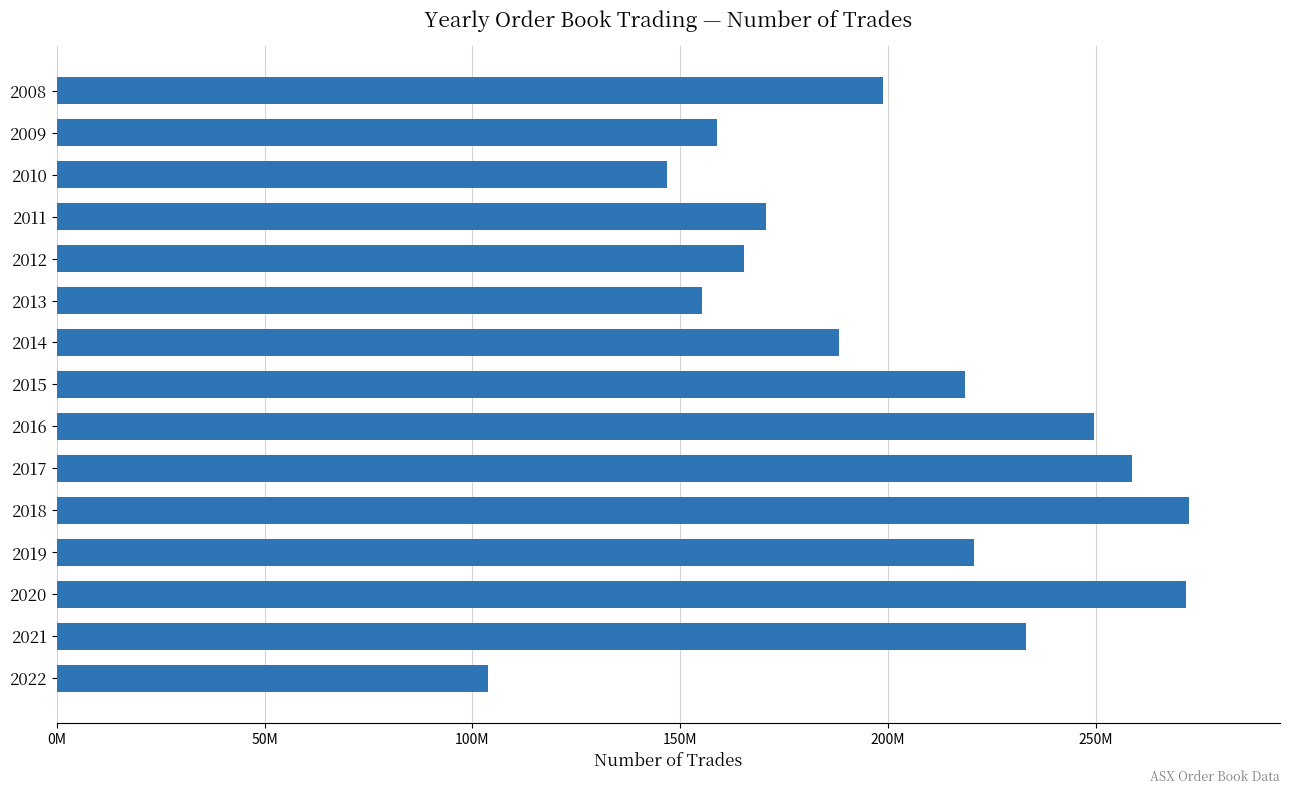

Are the bars horizontal?

Yes